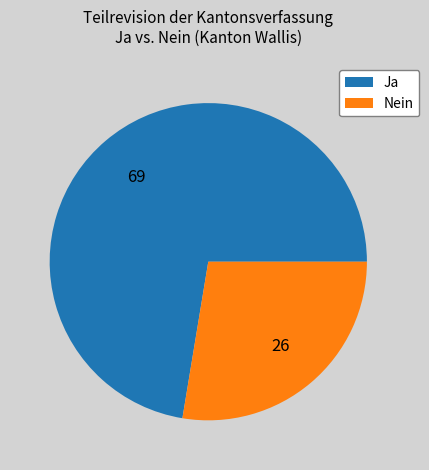

How many slices are in this pie chart?

2